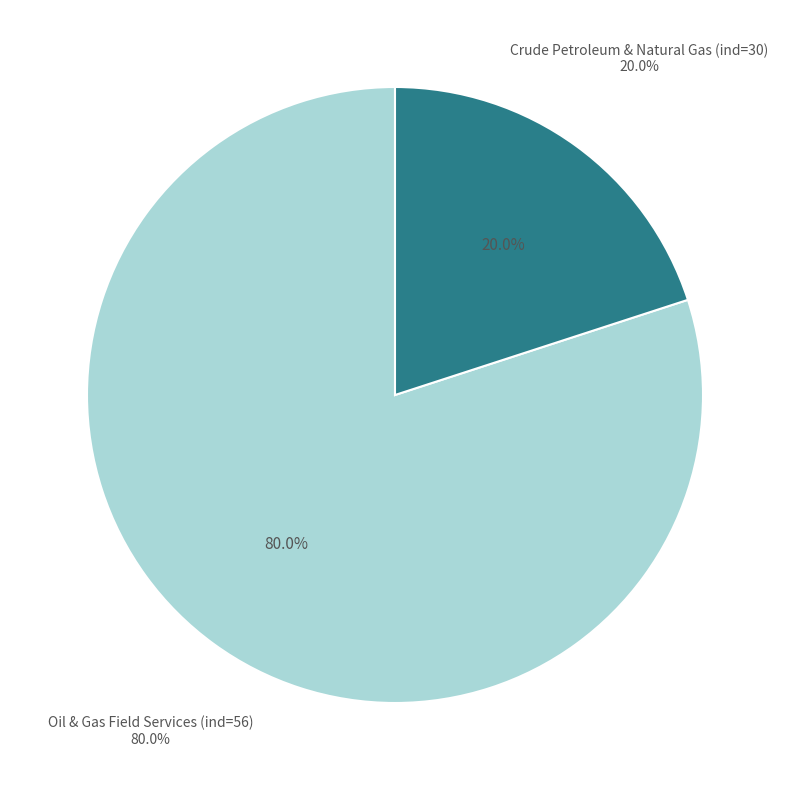

Is there any slice that represents more than half of the pie?

Yes